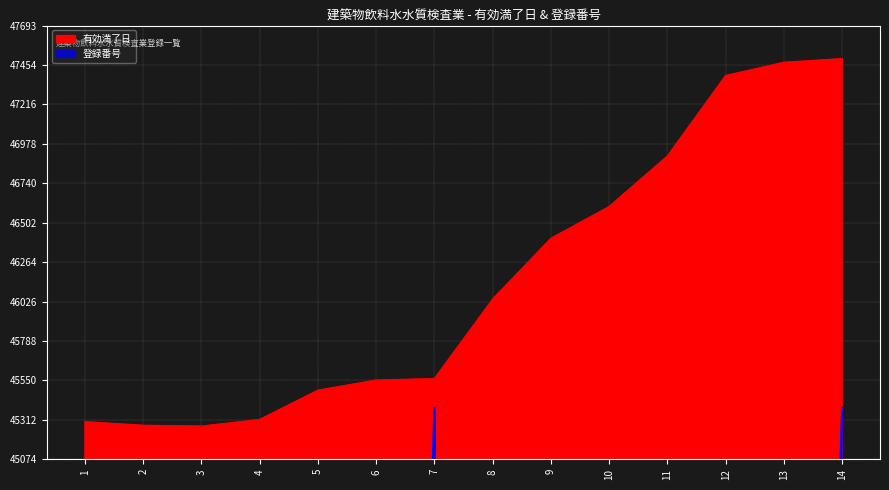

What is the sum of all 有効満了日 values?

646081